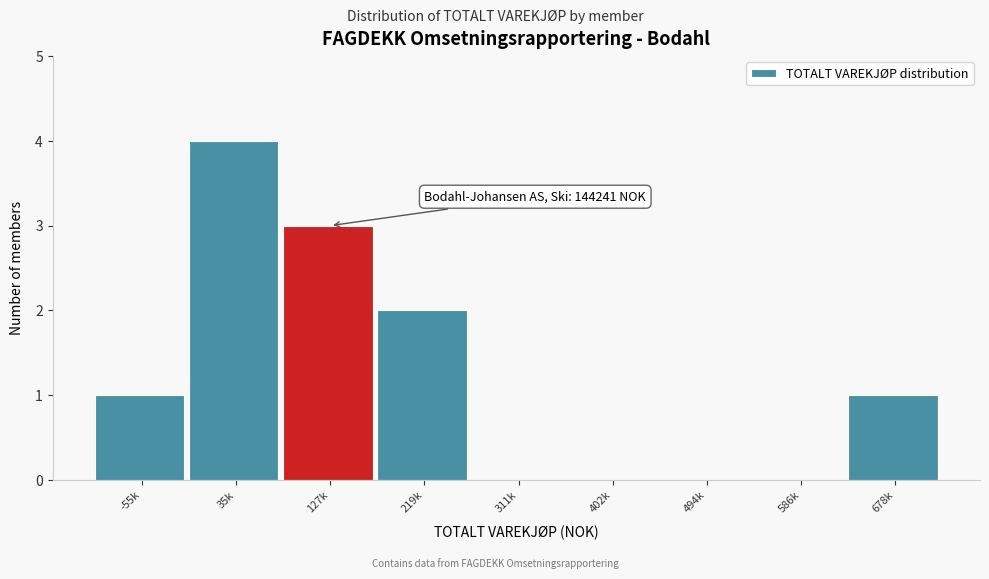

Reading left to right, what are all the values shown in this chart?

-55k=1	35k=4	127k=3	219k=2	311k=0	402k=0	494k=0	586k=0	678k=1